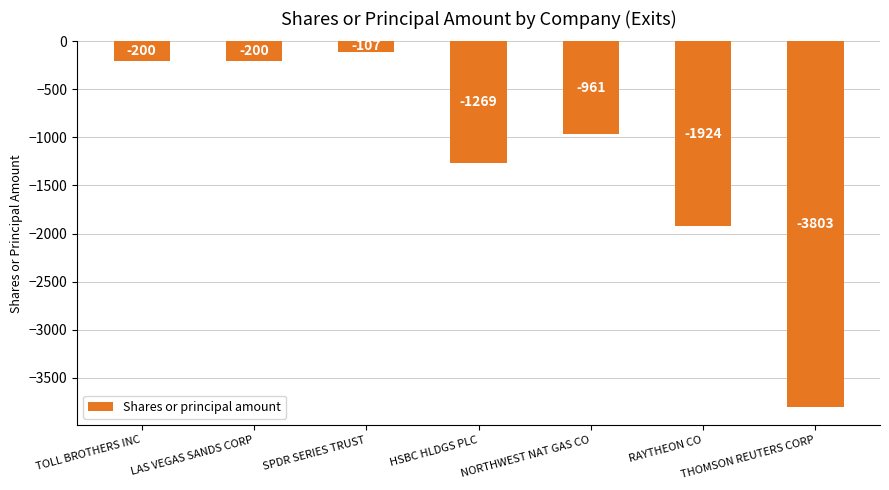

What is the sum of all values?

-8464